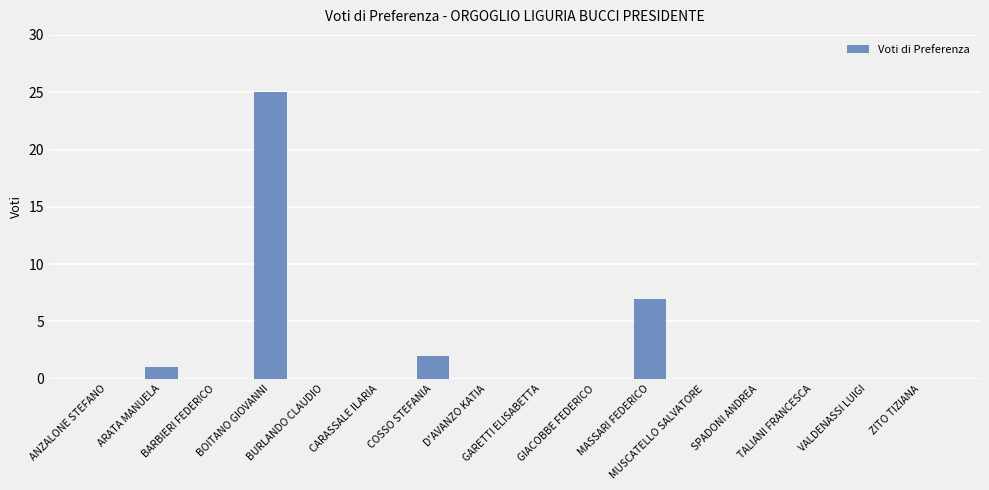

What is the greatest value displayed?

25